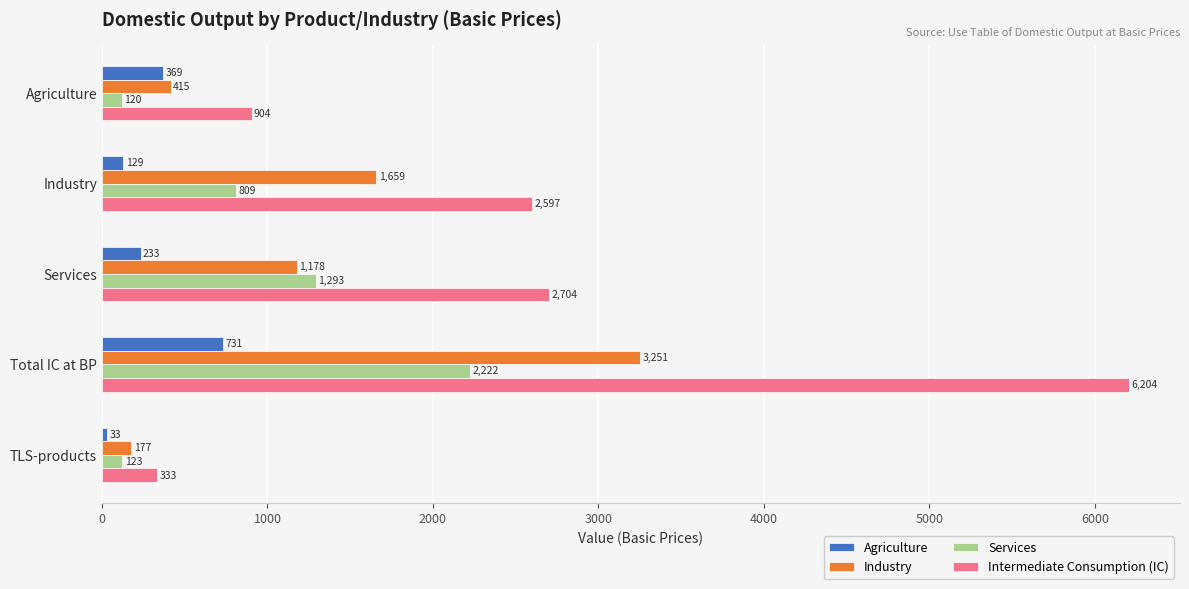

Which category has the highest value across all series?

Total IC at BP